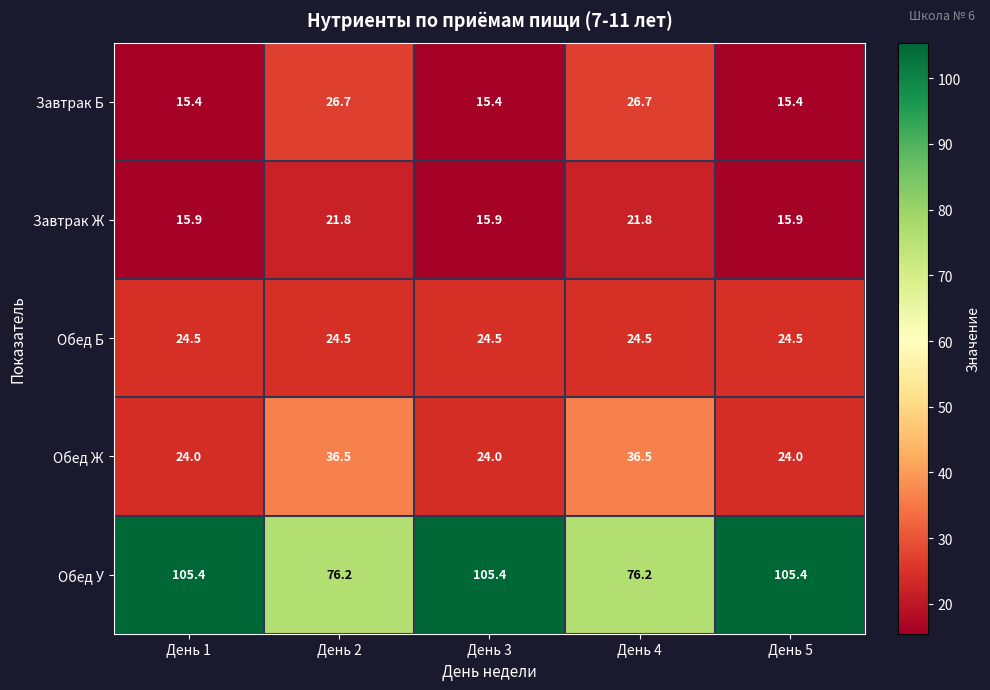

The Обед Б series shows 24.5 at День 3. True or false?

True